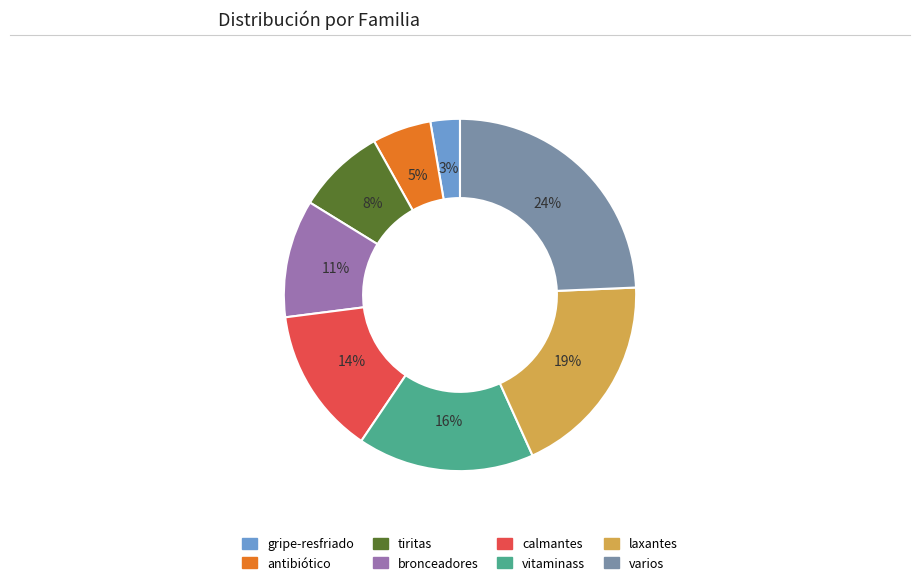

Do vitaminass and tiritas together represent more than half of the pie?

No